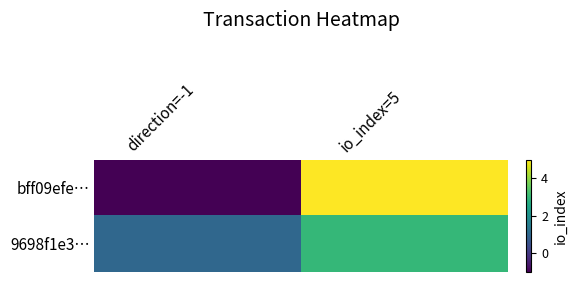

What is the spread (max minus min) of values at direction=-1?

2